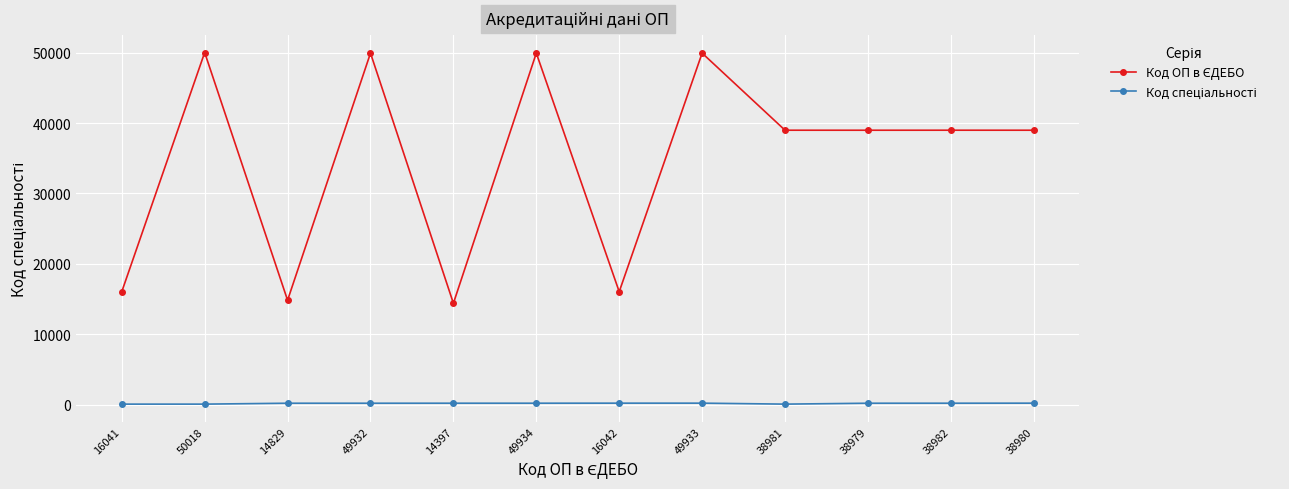

Does the chart have visible grid lines?

Yes